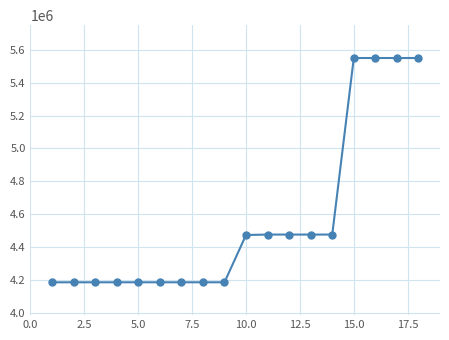

What is the difference between the second highest and minimum values?

1365868